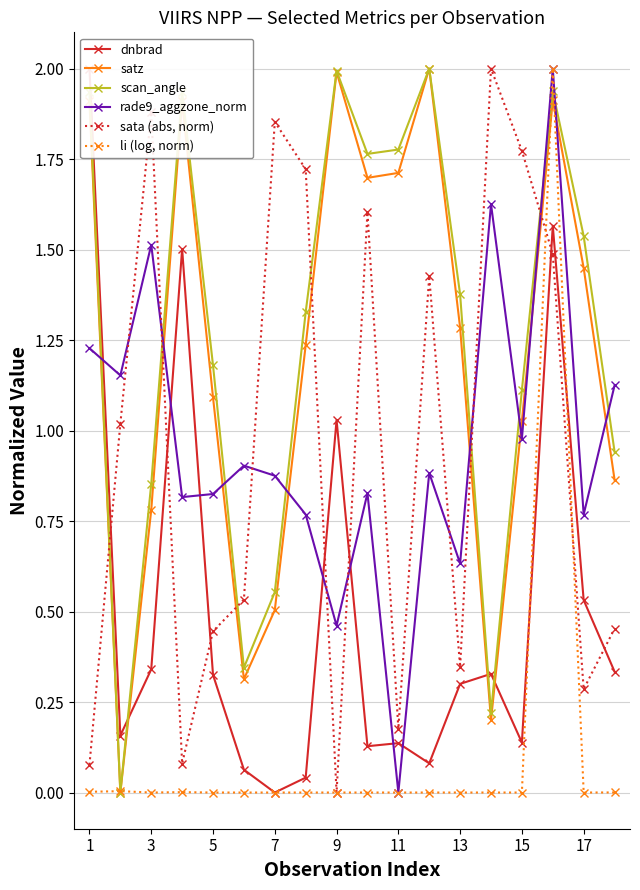

Which series ends up on top after the final intersection of sata (abs, norm) and satz?

satz